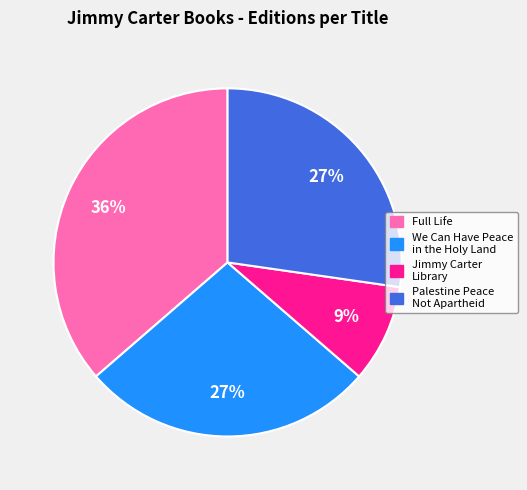

What percentage is the Full Life slice, to the nearest percent?

36%